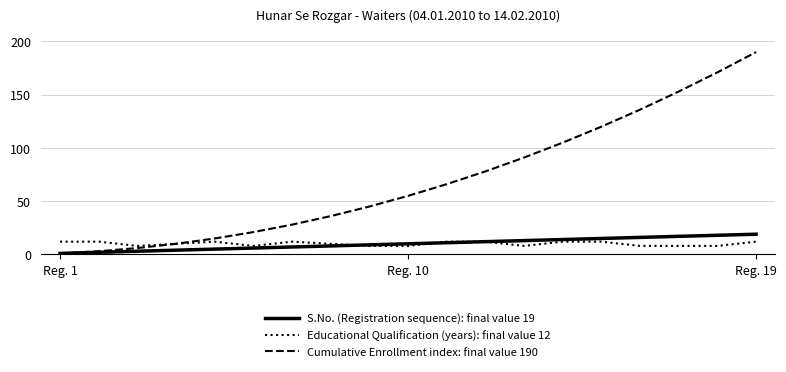

Which series has the largest range (max minus min)?

Cumulative Enrollment index: final value 190